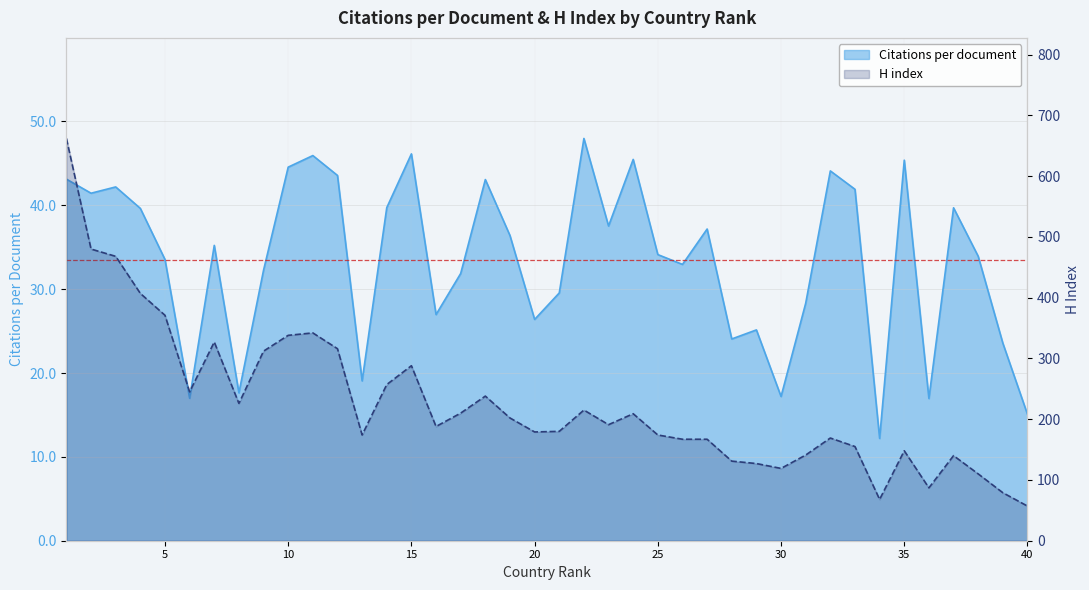

What is the highest value of the Citations per document series?

48.0